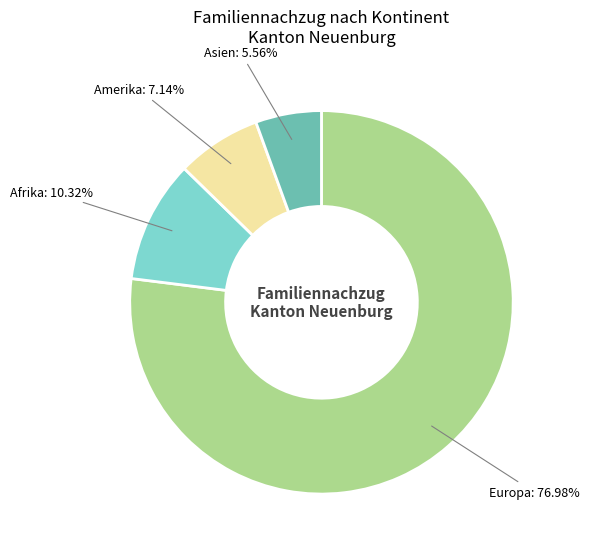

Rank the categories by value from highest to lowest.

Europa, Afrika, Amerika, Asien